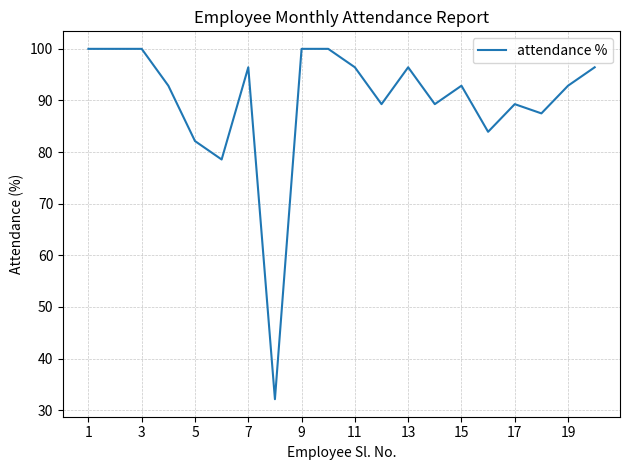

What is the minimum value shown in the chart?

32.1